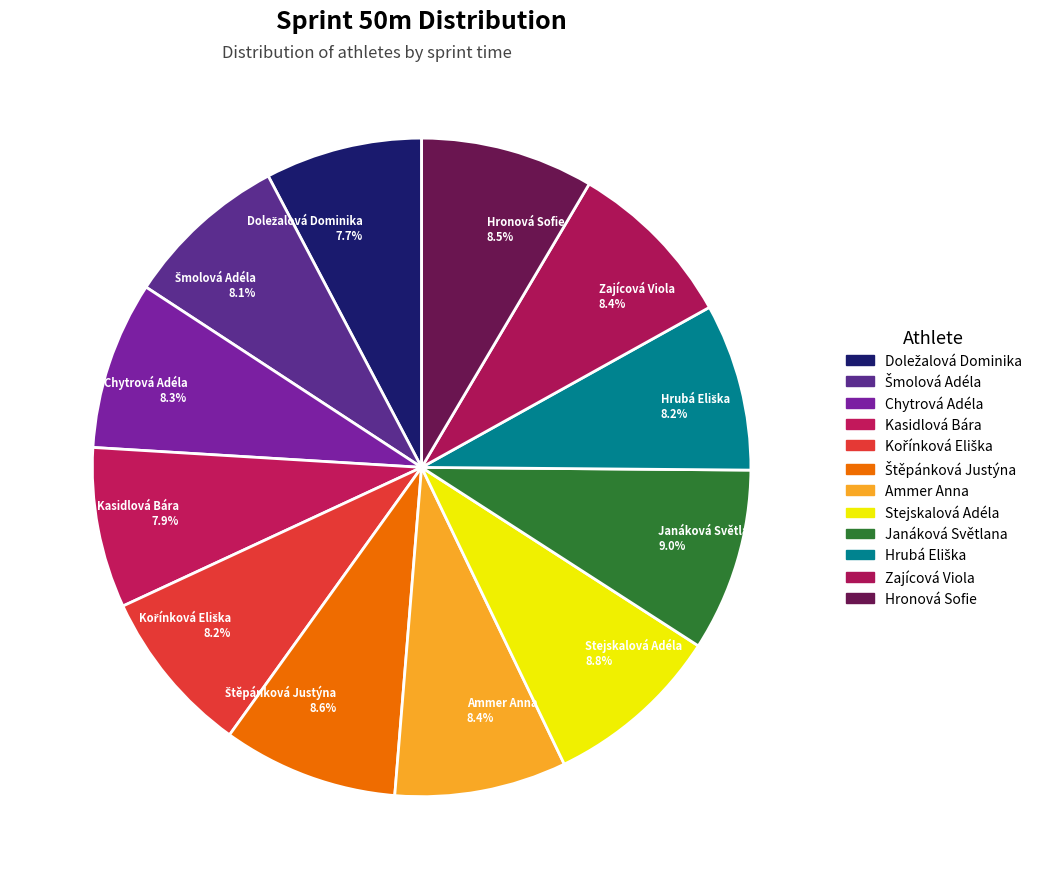

What is the ratio of the value at Janáková Světlana 9.0% to the value at Stejskalová Adéla 8.8%?

1.0